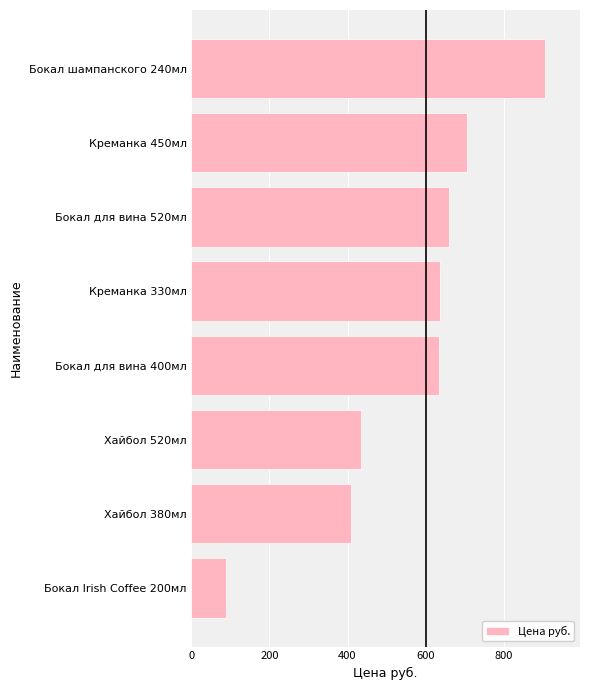

Is it true that the value at Креманка 330мл is 288?

False